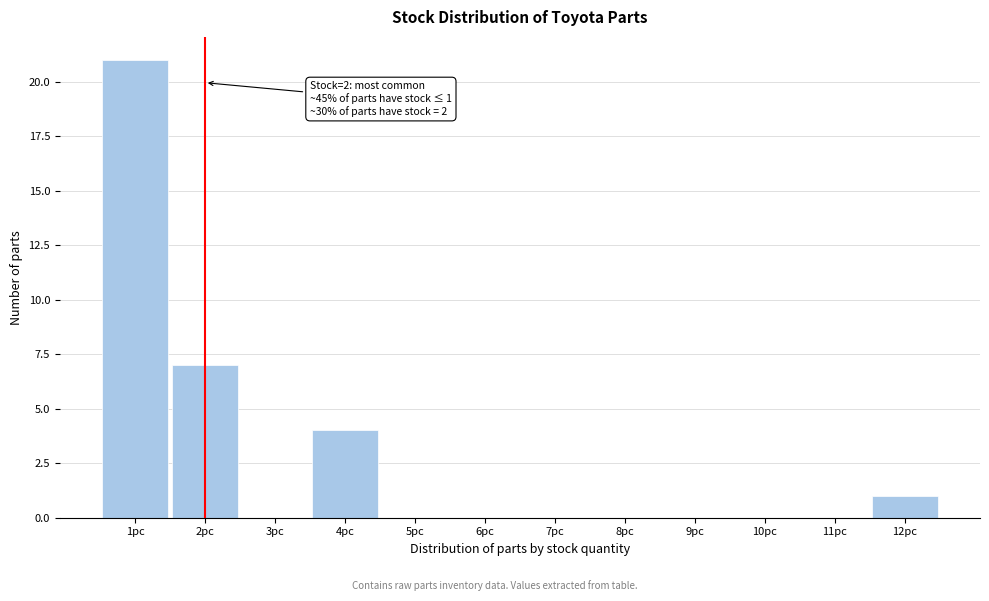

Which range on the x-axis has the tallest bar?

0.5 to 1.5